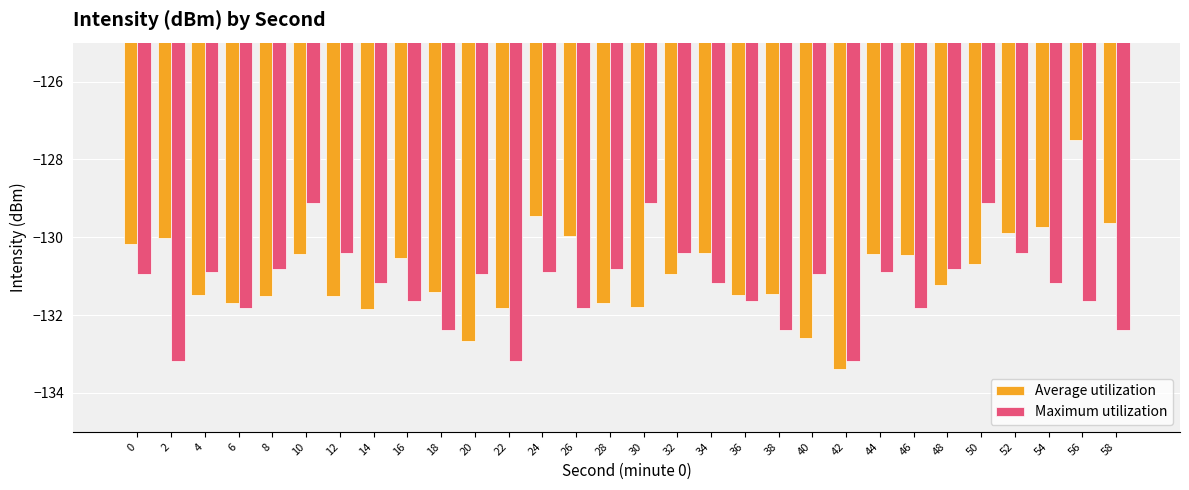

What is the maximum value shown in the chart?

-127.5